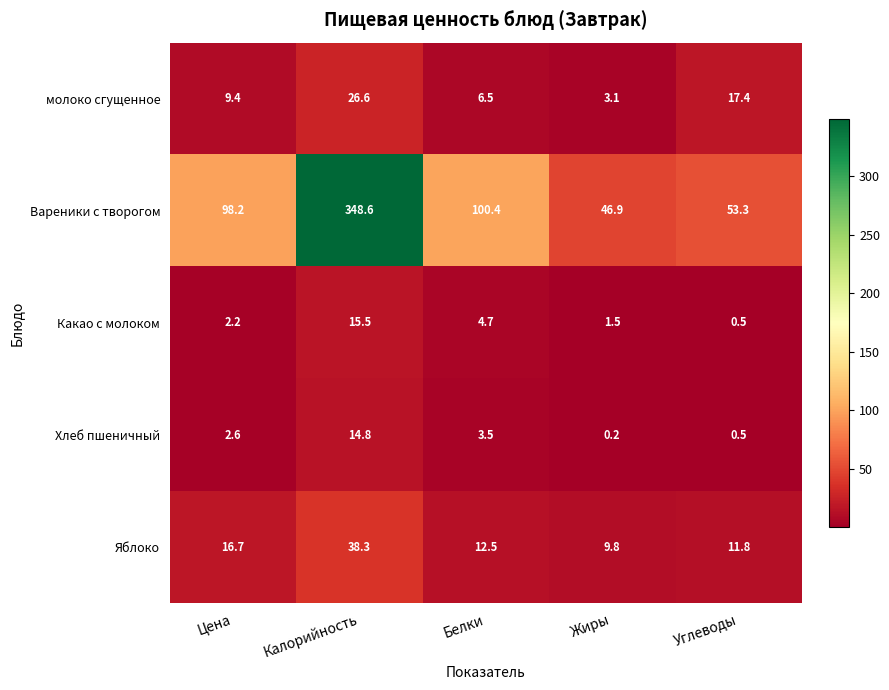

Rank the series at Жиры from lowest to highest value.

Хлеб пшеничный, Какао с молоком, молоко сгущенное, Яблоко, Вареники с творогом